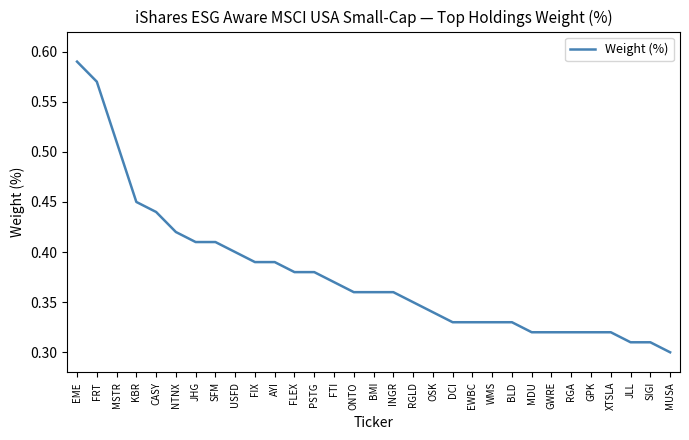

Which category has the lowest value across all series?

MUSA